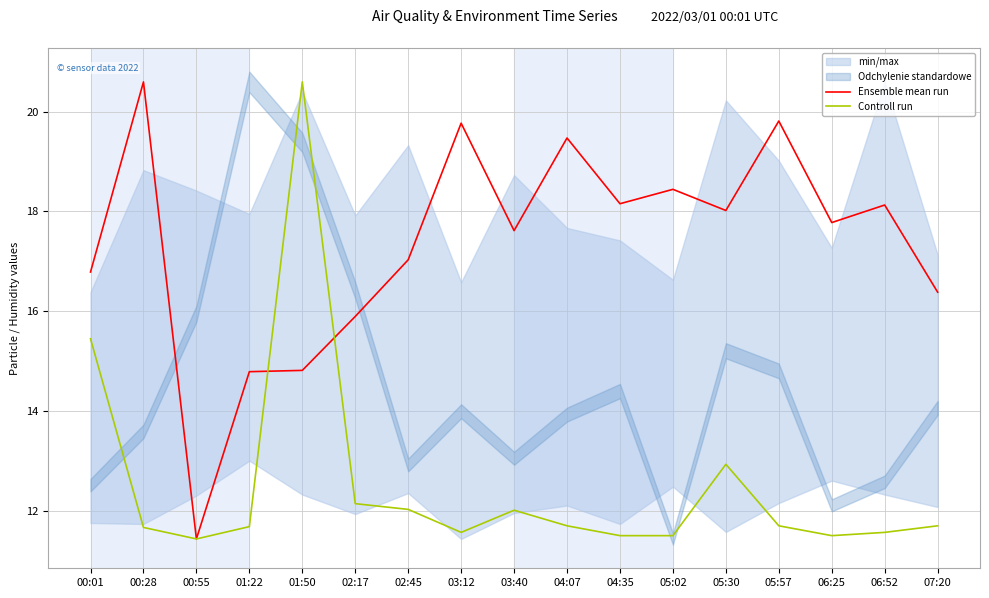

In Controll run, how many points are higher than both neighbors (excluding endpoints)?

3